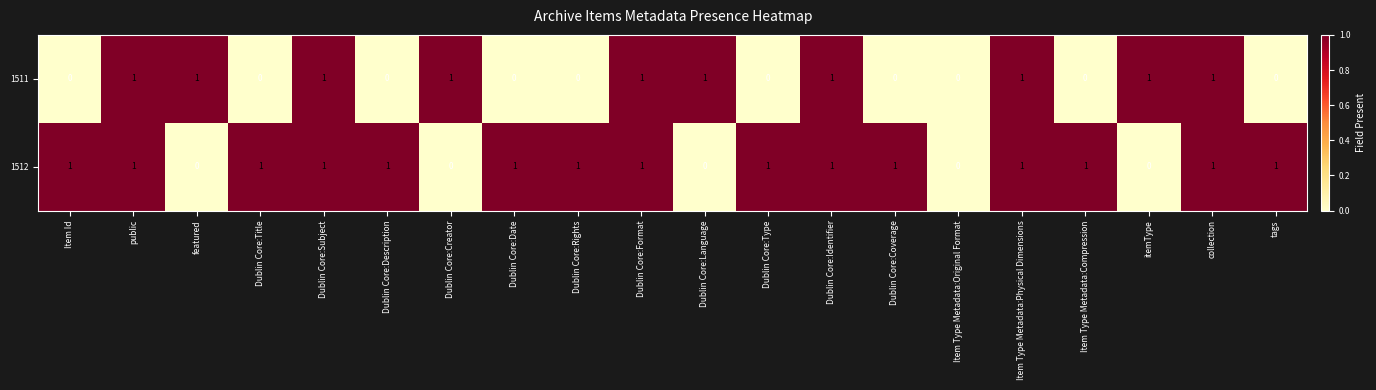

What is the sum of all 1512 values?

15